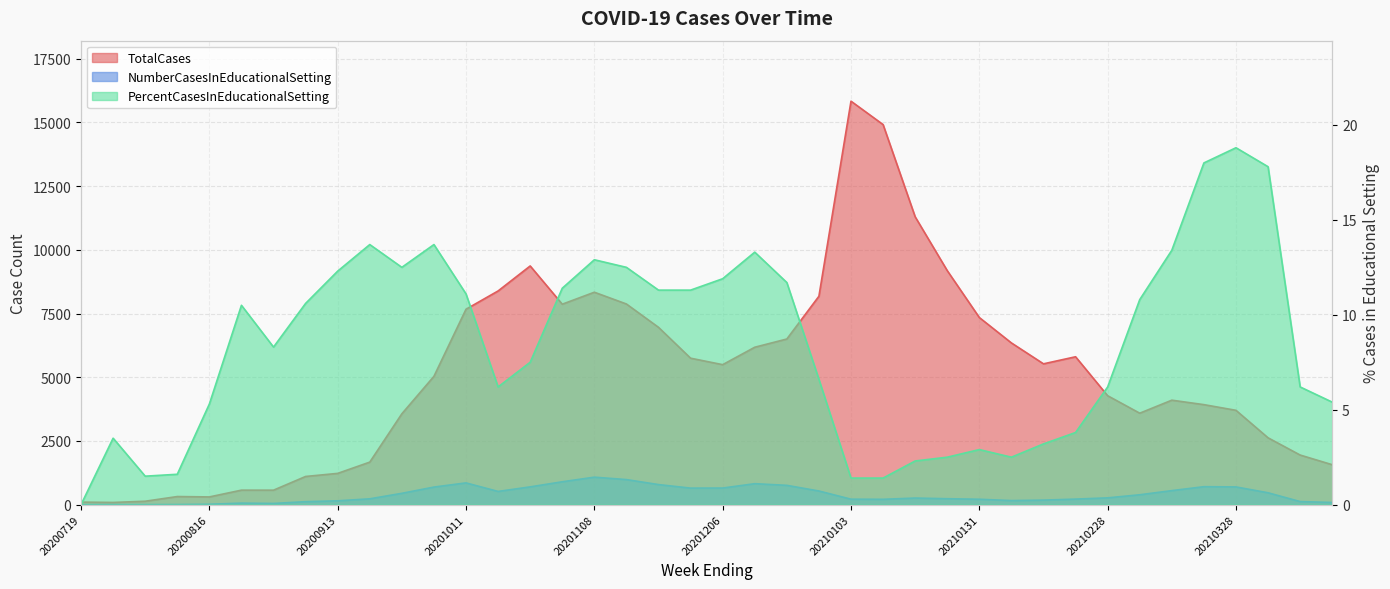

At 20210321, list the series in order from largest to smallest.

TotalCases, NumberCasesInEducationalSetting, PercentCasesInEducationalSetting